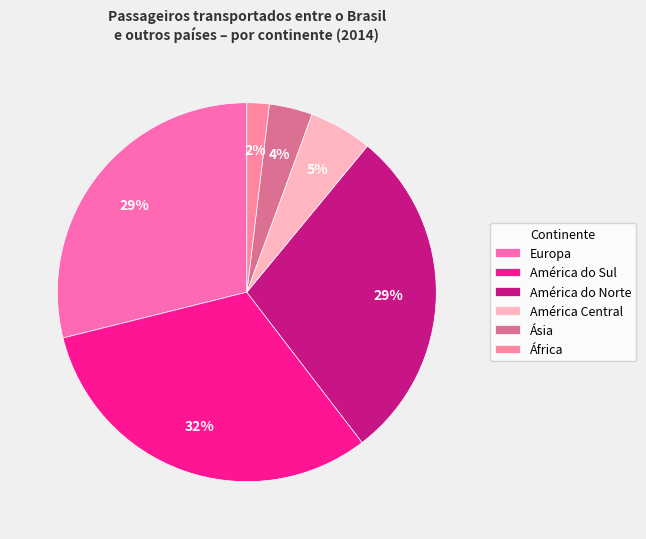

Does Europa account for over 50% of the chart?

No